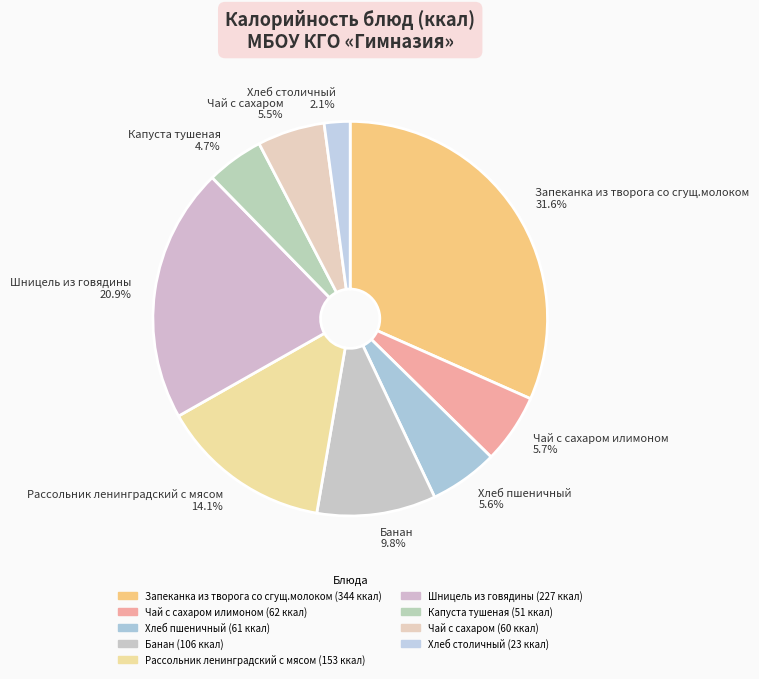

To the nearest percent, what is the average slice percentage?

11%